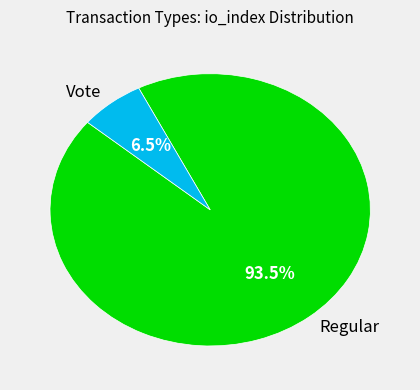

Which has a higher value, Regular or Vote?

Regular